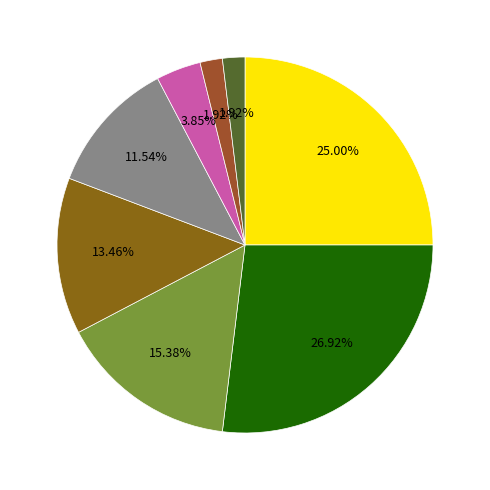

To the nearest percent, what is the difference between the largest and smallest slice percentages?

25%